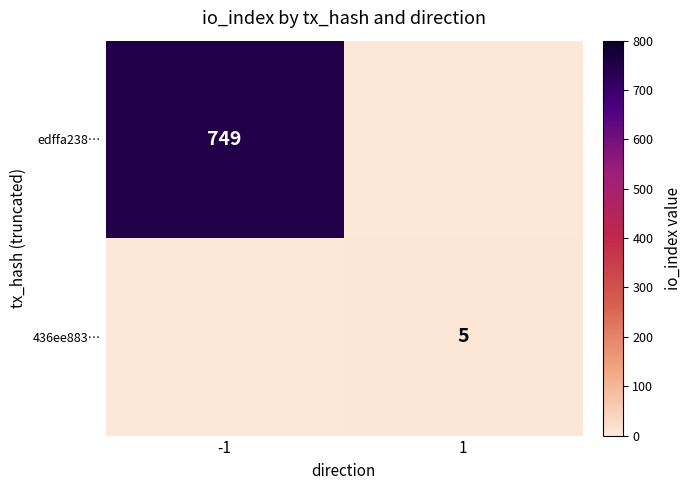

The value of edffa238… at -1 is 433. True or false?

False